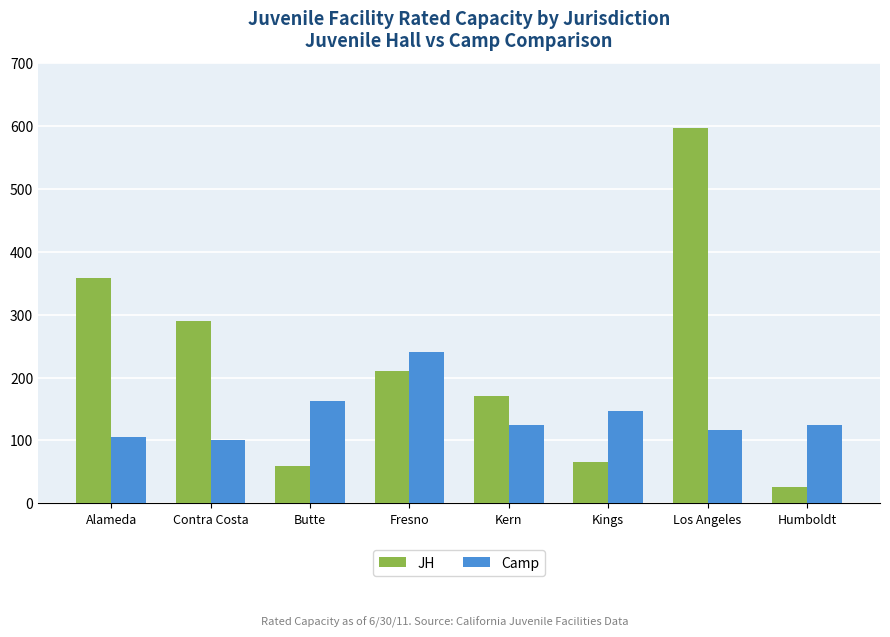

Between Alameda and Kings, which series saw the biggest shift?

JH